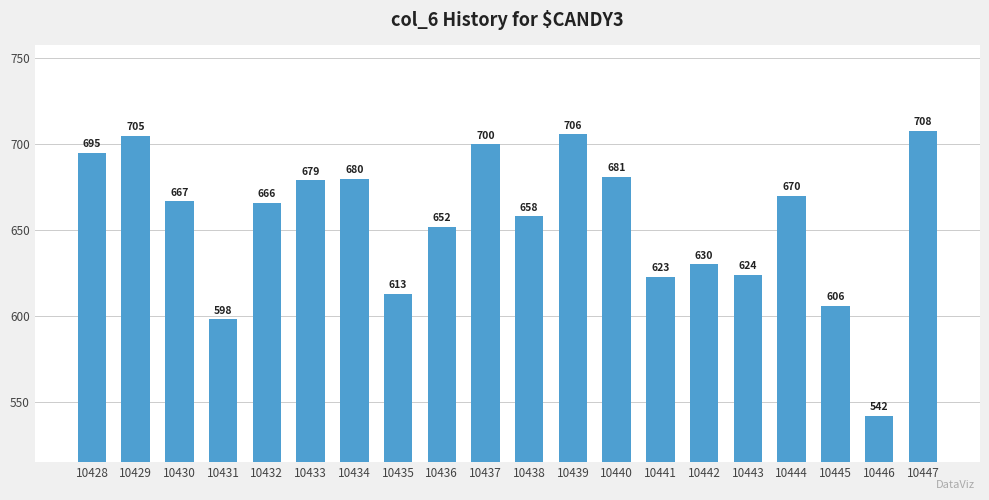

What is the sum of all values?

13103